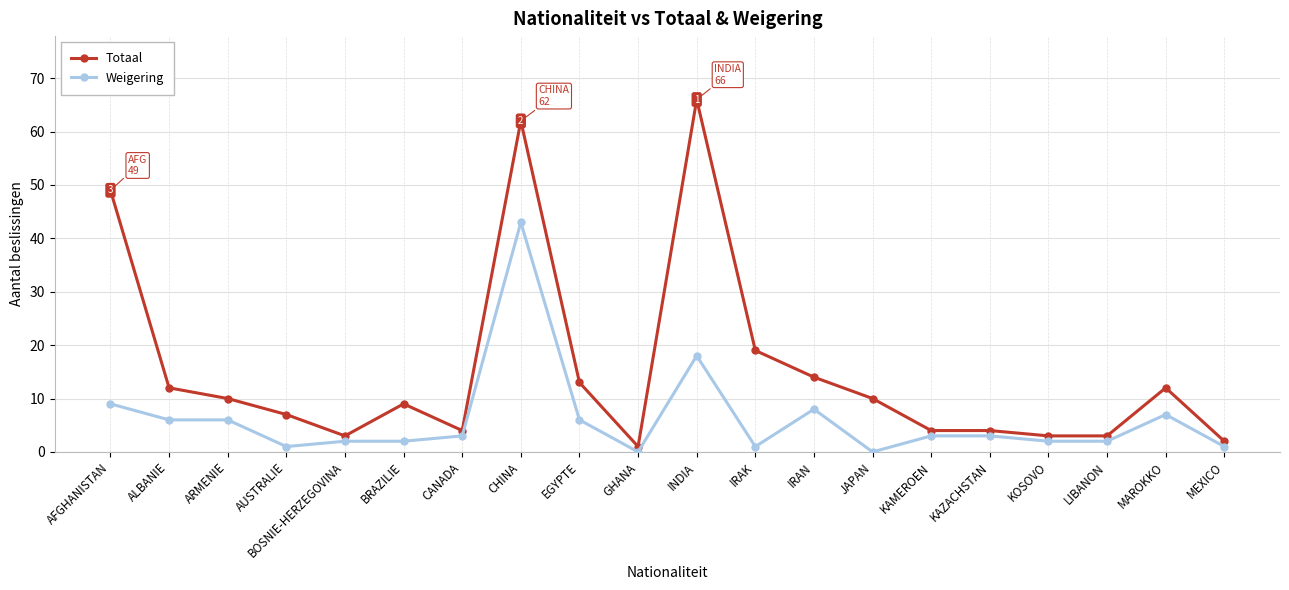

Reading left to right, extract all data points from this chart.

Totaal: AFGHANISTAN=49	ALBANIE=12	ARMENIE=10	AUSTRALIE=7	BOSNIE-HERZEGOVINA=3	BRAZILIE=9	CANADA=4	CHINA=62	EGYPTE=13	GHANA=1	INDIA=66	IRAK=19	IRAN=14	JAPAN=10	KAMEROEN=4	KAZACHSTAN=4	KOSOVO=3	LIBANON=3	MAROKKO=12	MEXICO=2
Weigering: AFGHANISTAN=9	ALBANIE=6	ARMENIE=6	AUSTRALIE=1	BOSNIE-HERZEGOVINA=2	BRAZILIE=2	CANADA=3	CHINA=43	EGYPTE=6	GHANA=0	INDIA=18	IRAK=1	IRAN=8	JAPAN=0	KAMEROEN=3	KAZACHSTAN=3	KOSOVO=2	LIBANON=2	MAROKKO=7	MEXICO=1